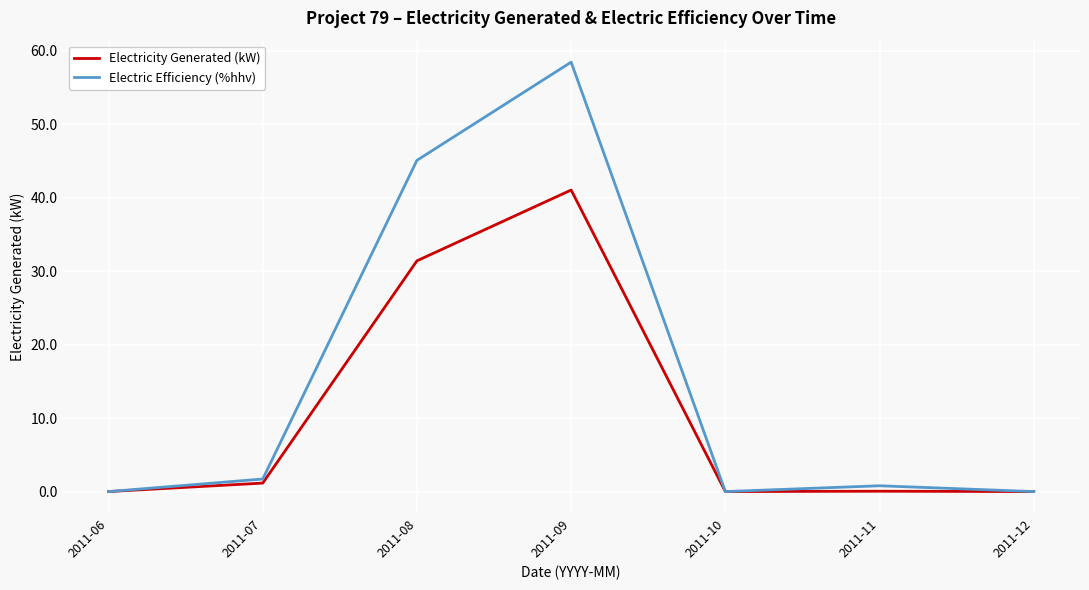

List the series in order of their overall mean, lowest first.

Electricity Generated (kW), Electric Efficiency (%hhv)